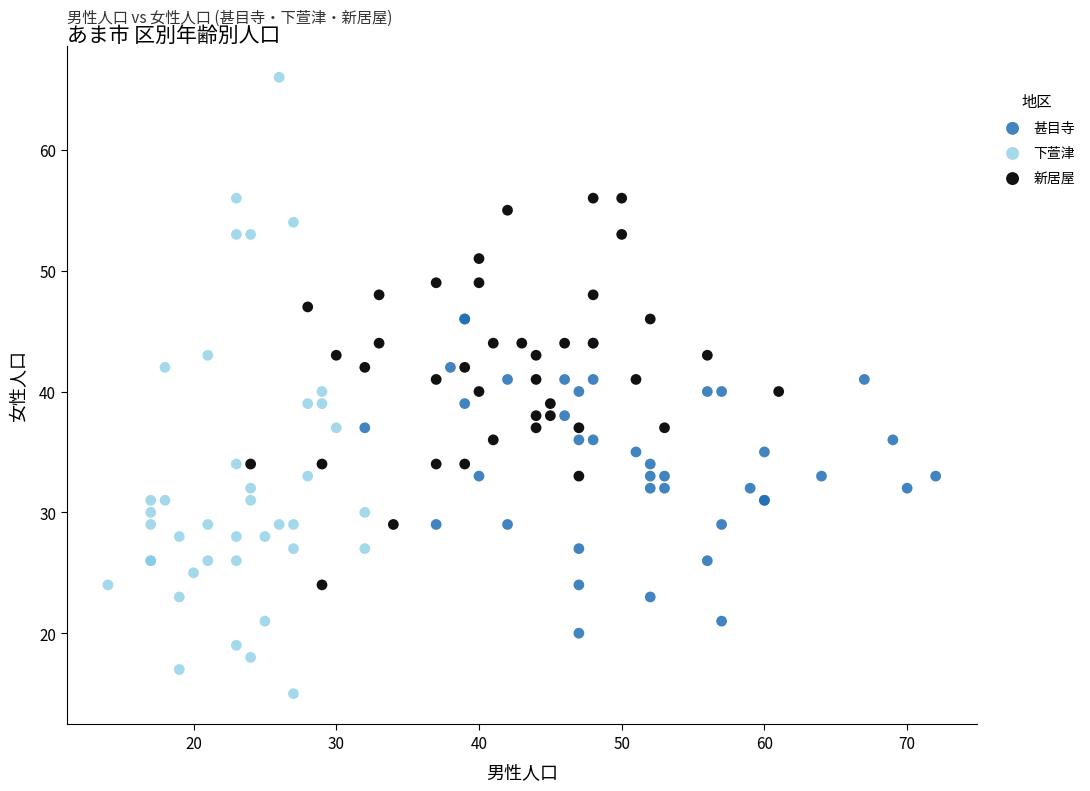

Which series contains the highest Y value?

下萱津